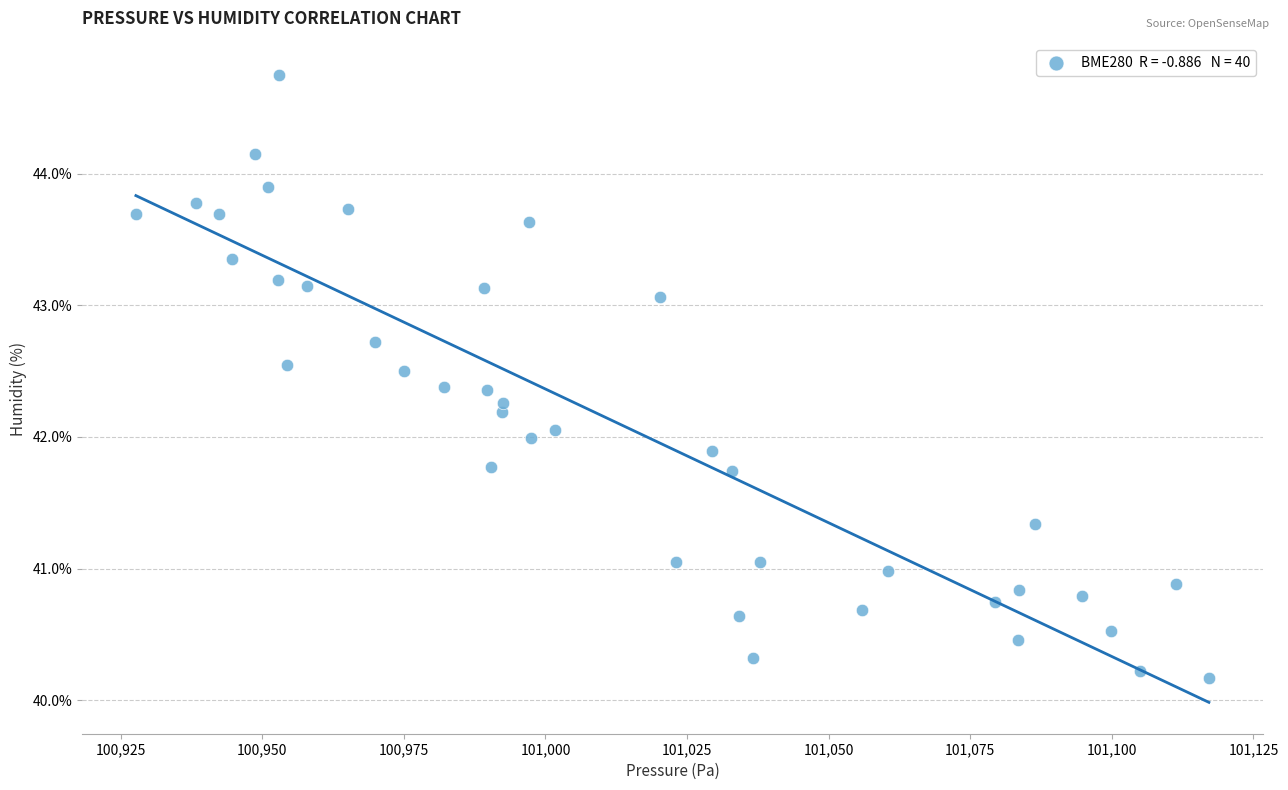

What is the range of X values (max minus min)?

189.4